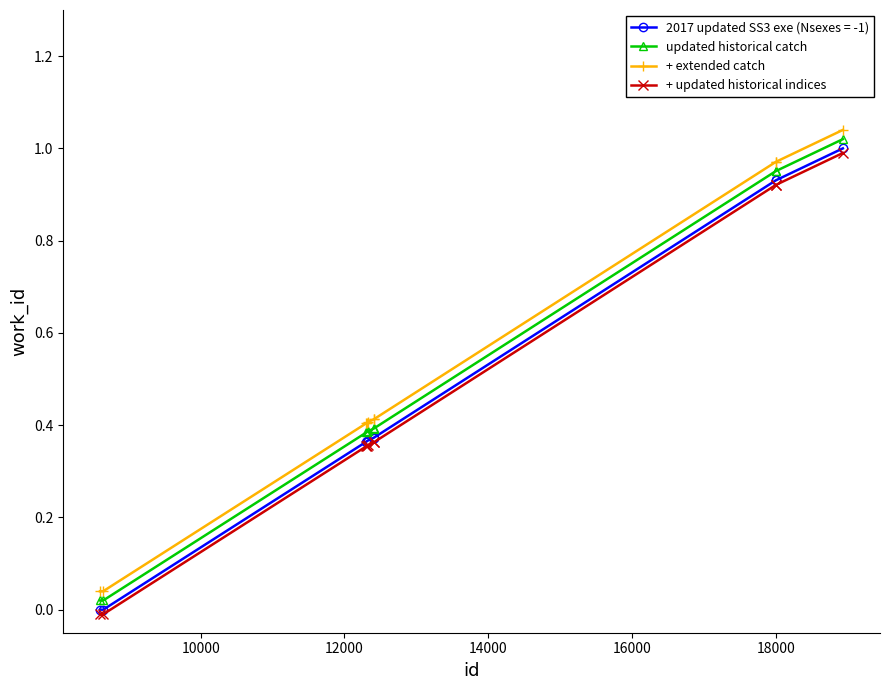

Count the number of data series in this chart.

4